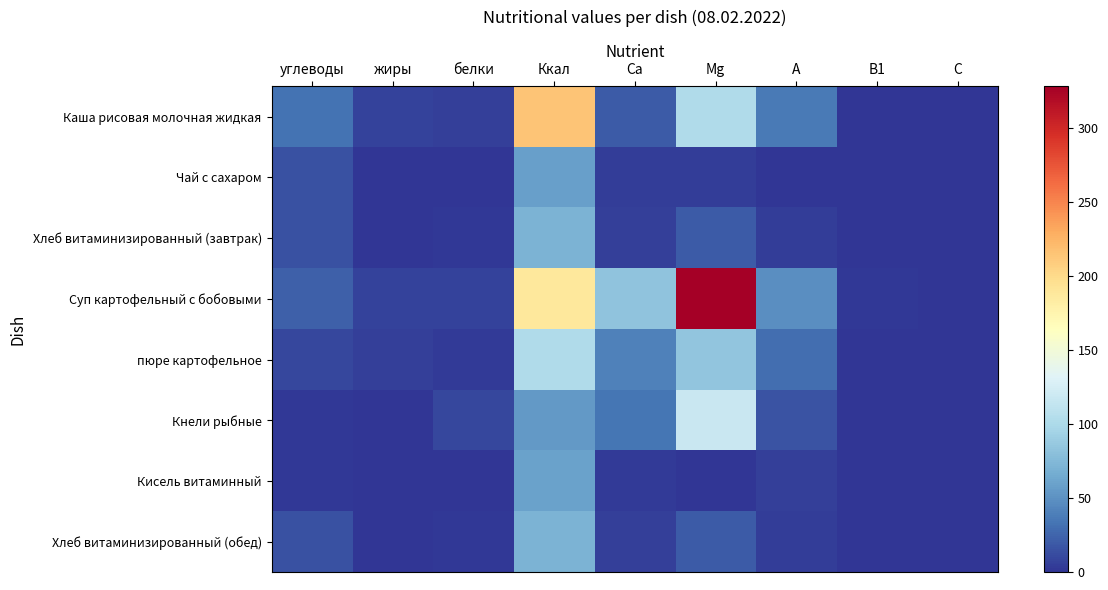

Count the number of categories in the chart.

9